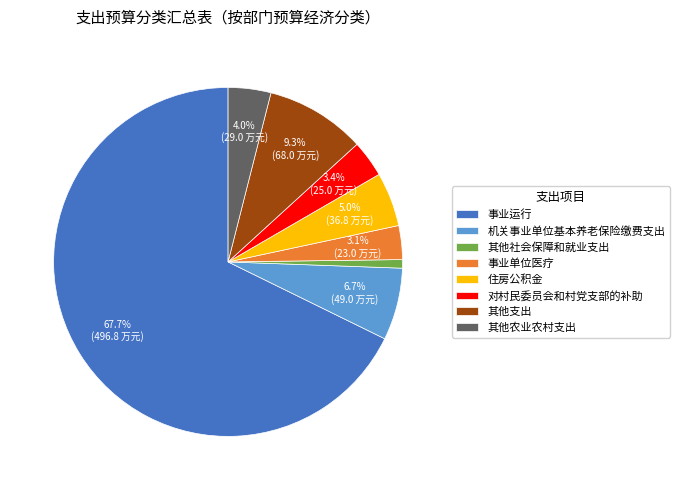

True or false: 住房公积金 accounts for 5% of the total.

True